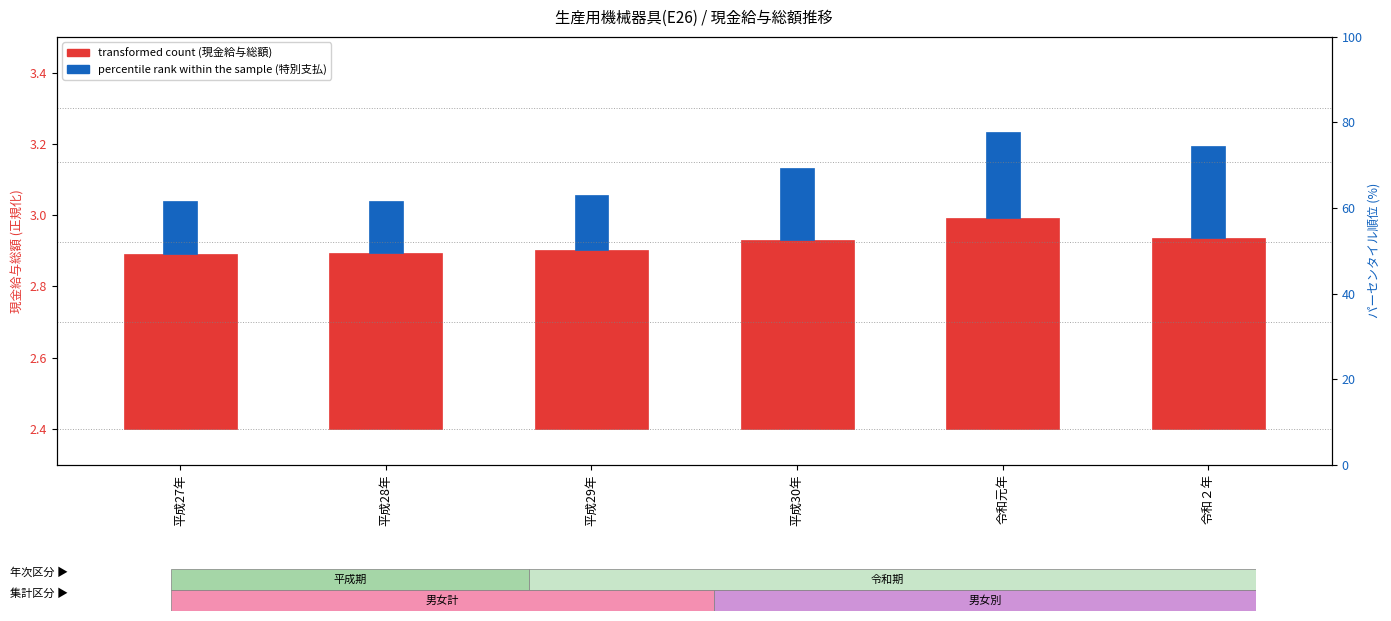

Which has a higher value, 令和元年 or 平成28年?

令和元年